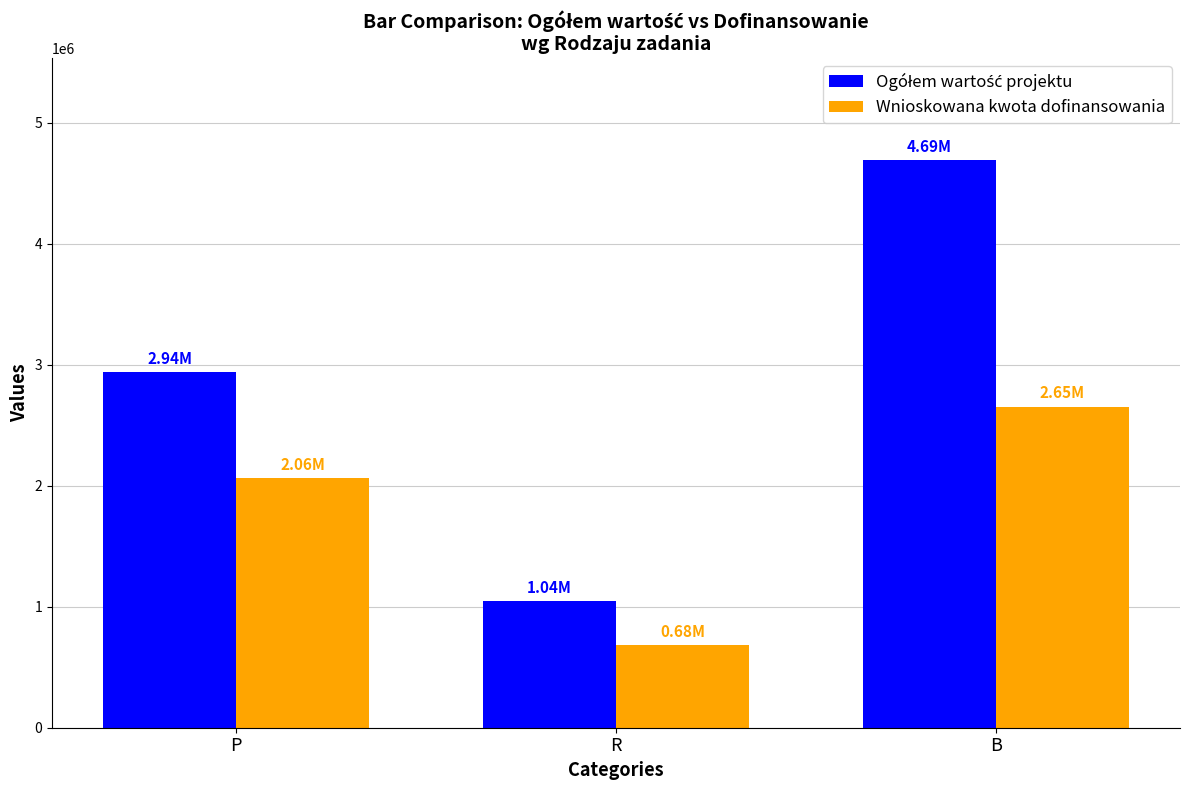

List the labels in order of Wnioskowana kwota dofinansowania value, largest first.

B, P, R